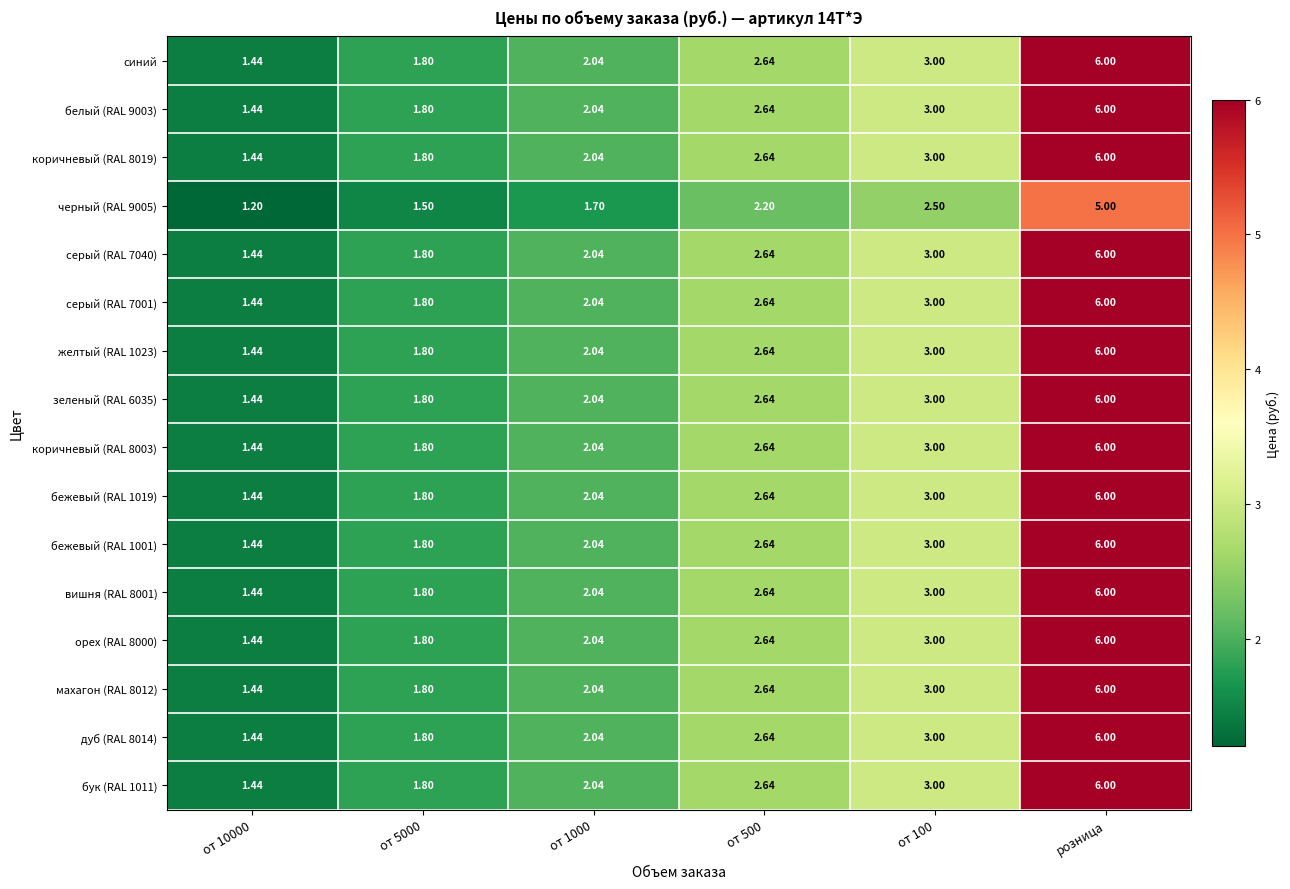

At which category is the sum across all series the highest?

розница